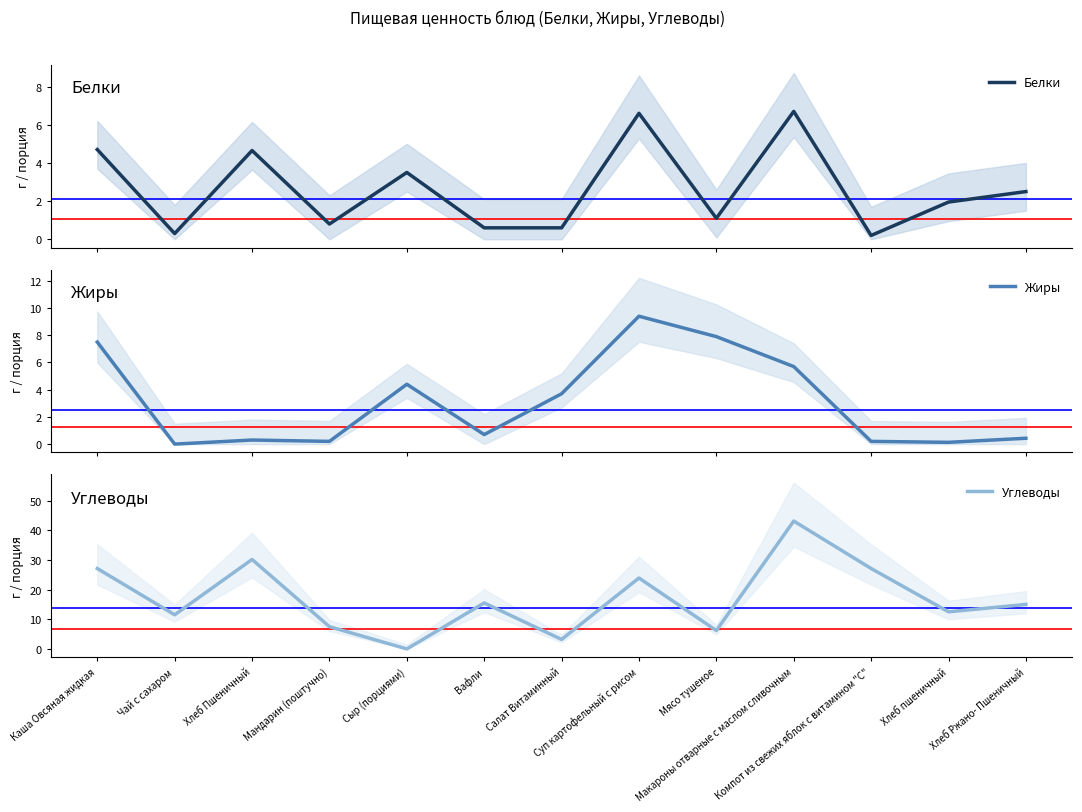

The value of Углеводы at Хлеб пшеничный is 12.5. True or false?

True